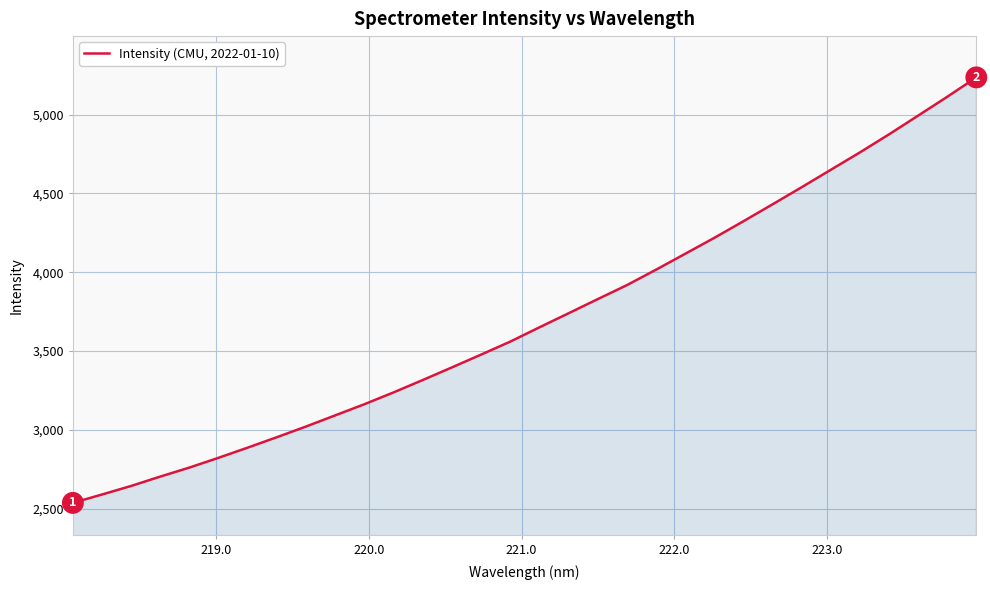

What is the maximum value shown in the chart?

5235.9